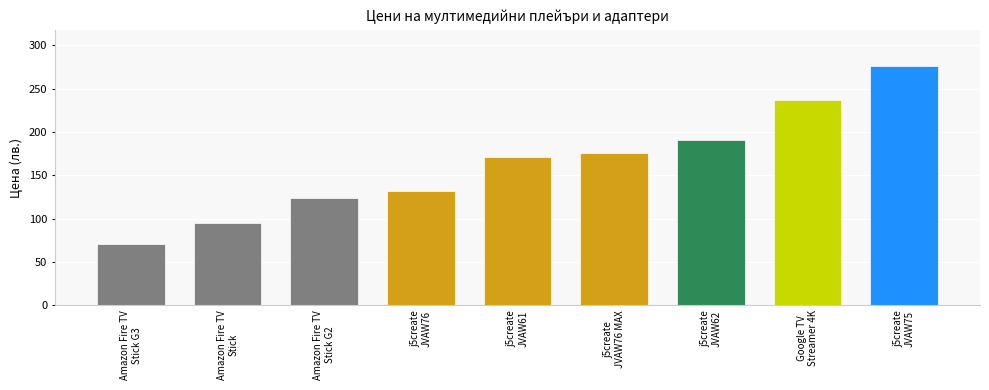

What is the sum of all values?

1471.9